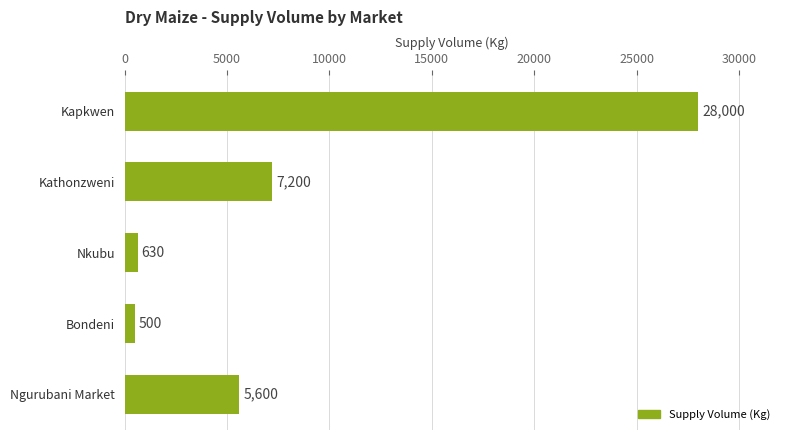

Reading bottom to top, transcribe all the data shown in this chart.

5600	500	630	7200	28000